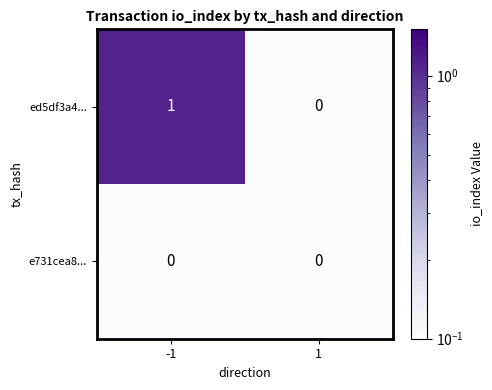

Reading left to right, what are all the values shown in this chart?

ed5df3a4...: 1	0
e731cea8...: 0	0